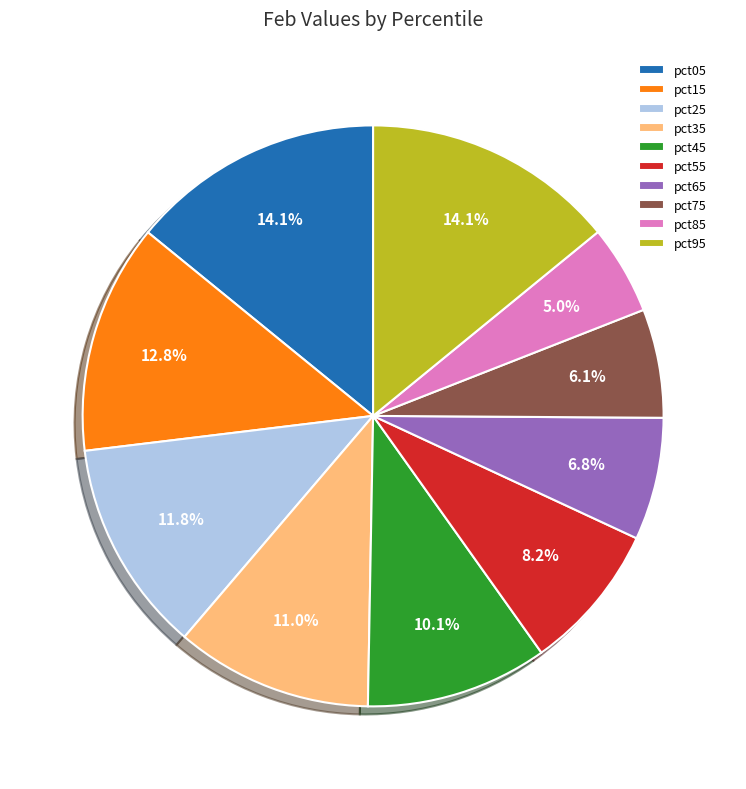

Which category has the smallest portion of the pie?

pct85